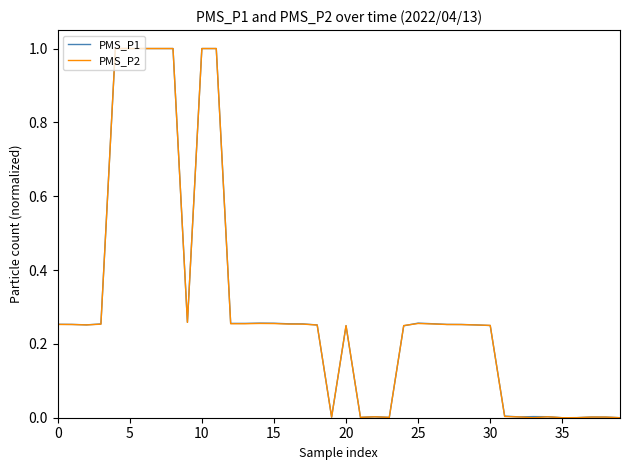

What is the maximum value shown in the chart?

1.0